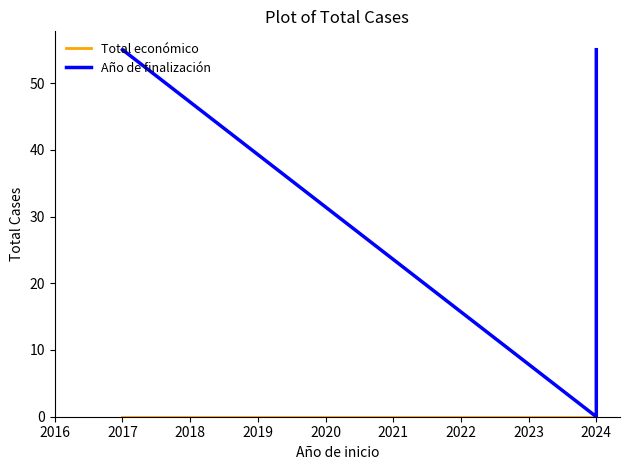

Is this an area chart (filled region under the line)?

No